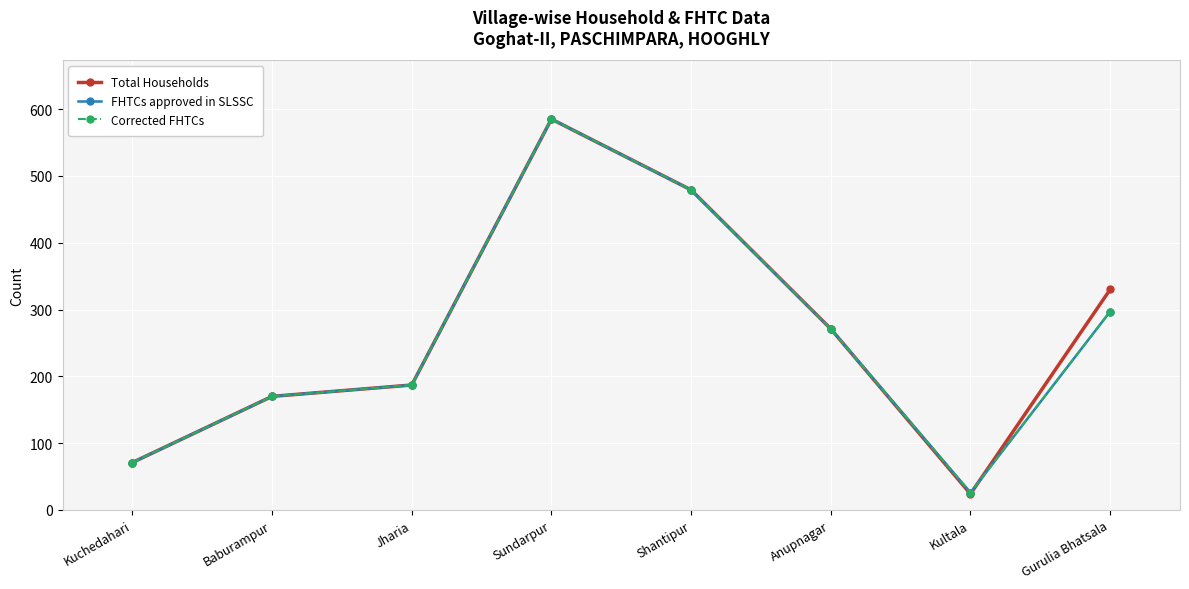

Is the value of Corrected FHTCs at Kultala greater than the value of Total Households at Sundarpur?

No